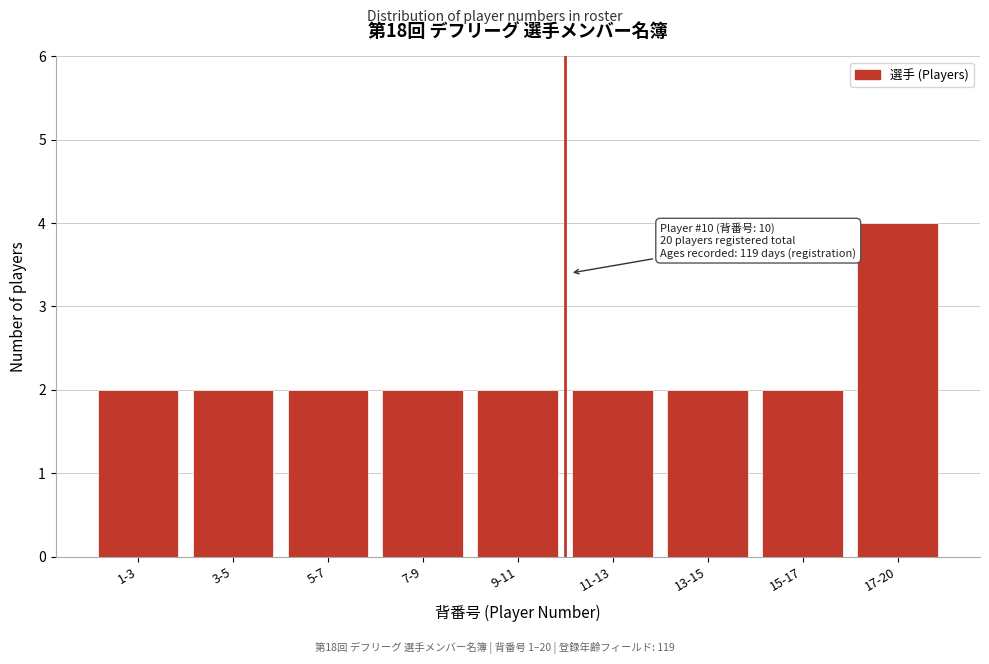

Reading left to right, list all the values displayed in this chart.

2	2	2	2	2	2	2	2	4